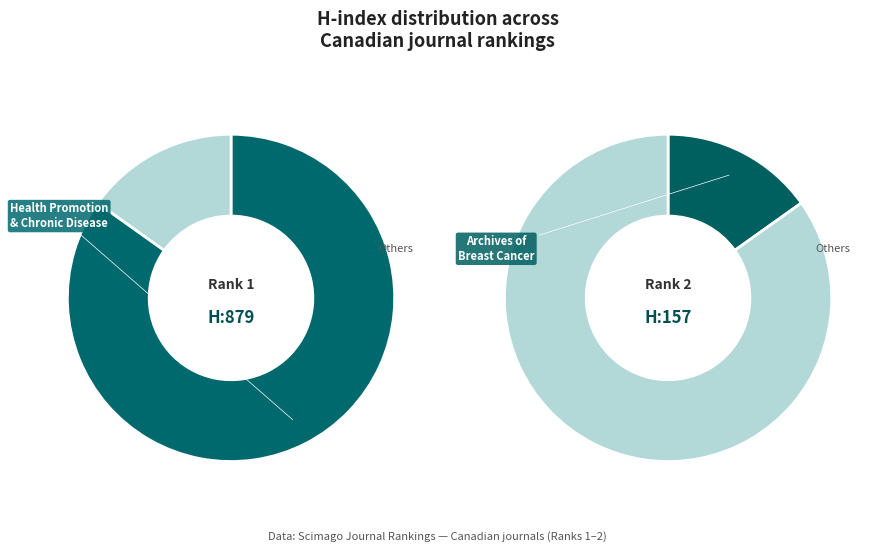

To the nearest percent, what percentage of the pie is Archives of Breast Cancer?

15%